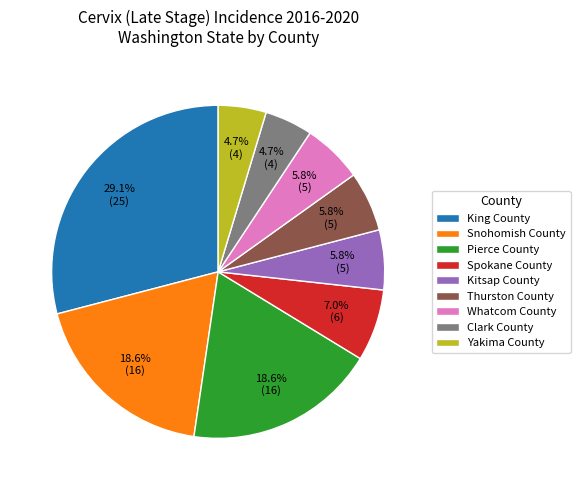

What percentage is the King County slice, to the nearest percent?

29%